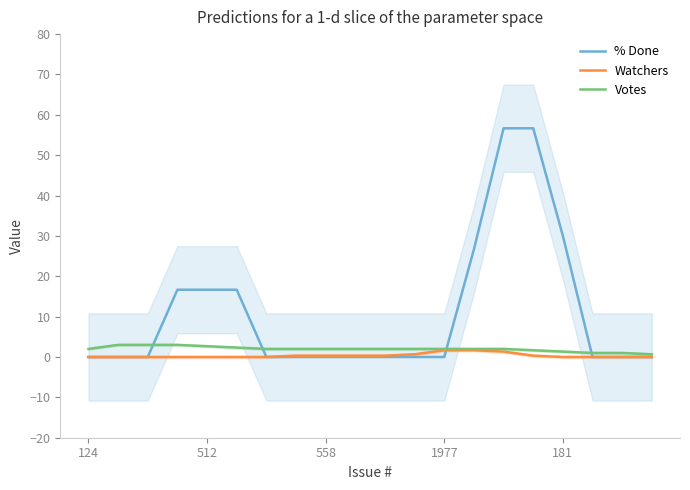

How many Watchers values are between 0 and 1?

17